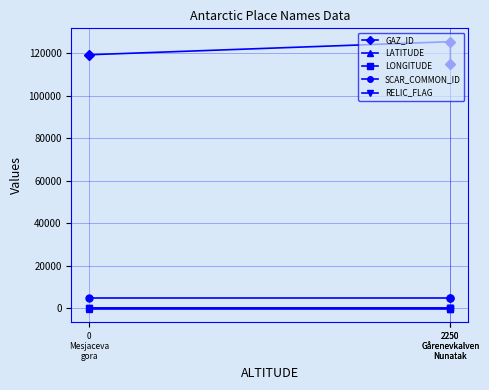

What is the total value across all series at 2250
Gårenevkalven
Nunatak?

120209.8